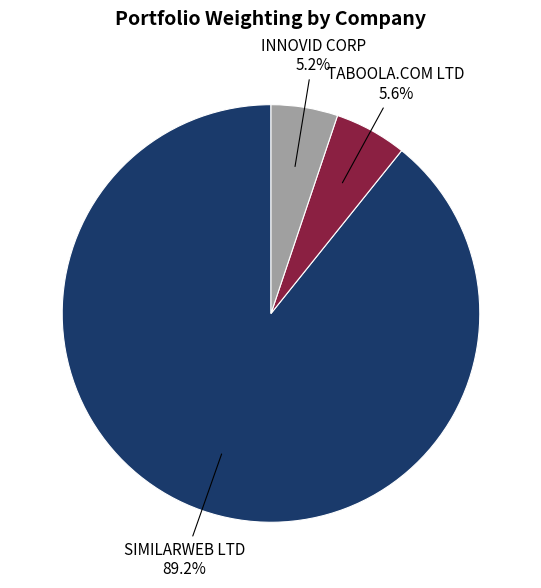

Is there any slice that represents more than half of the pie?

Yes